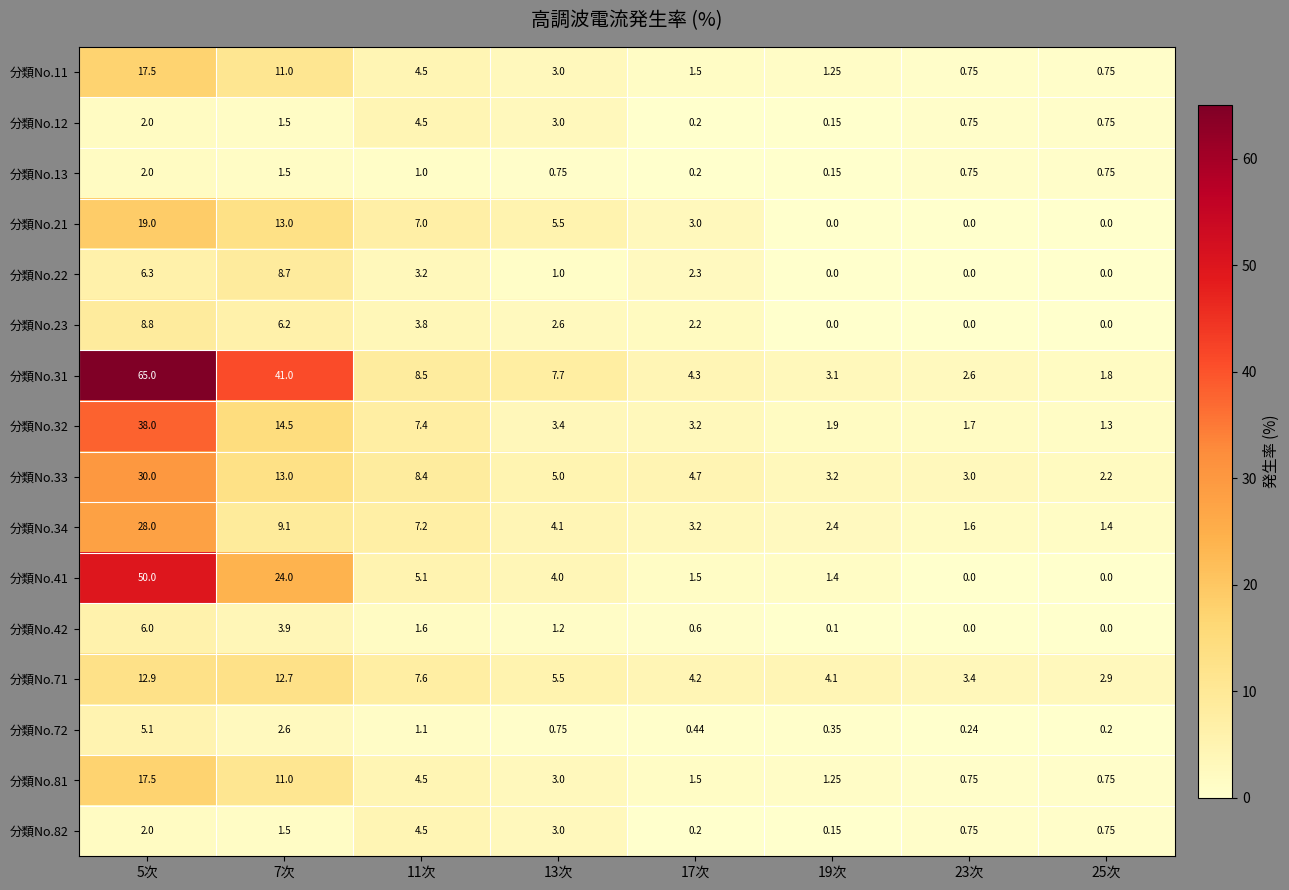

How many data points does each series have?

8